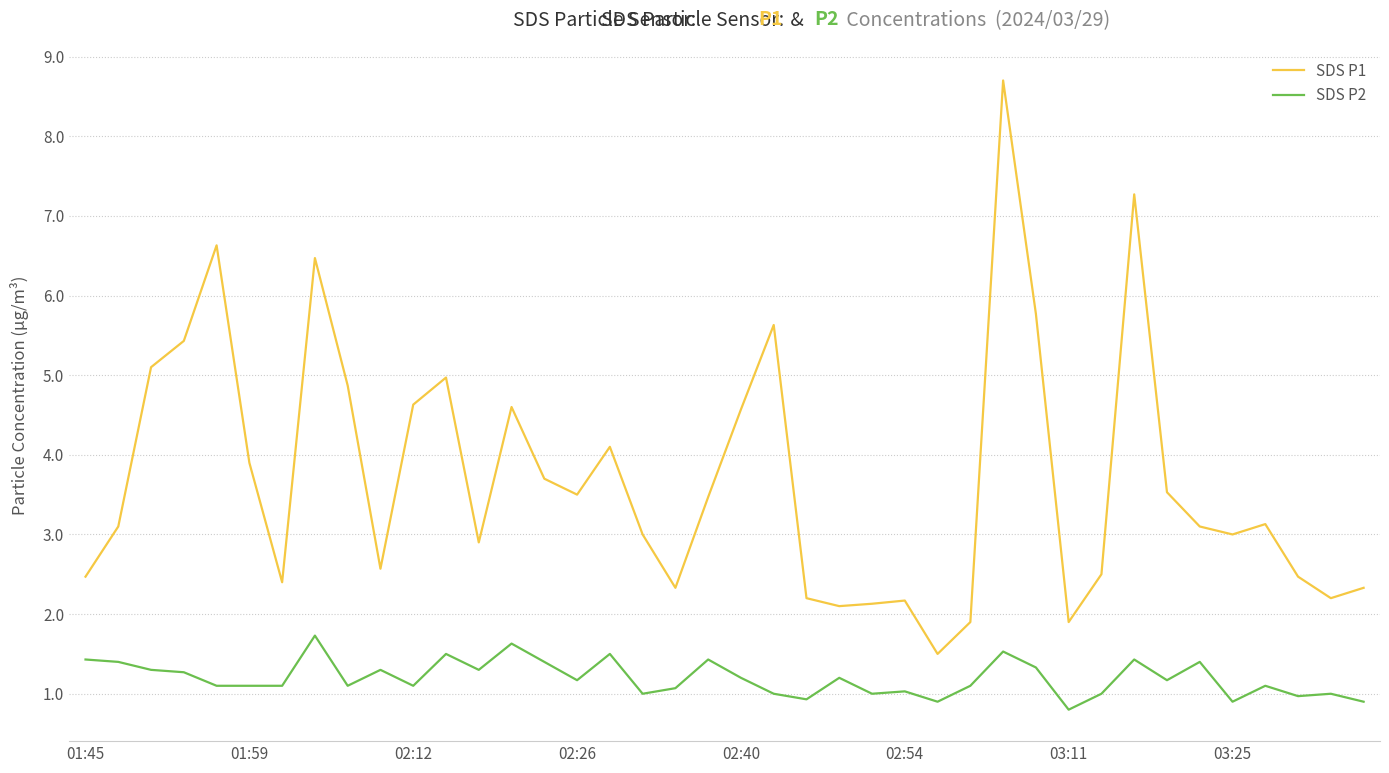

What is the greatest value displayed?

8.7